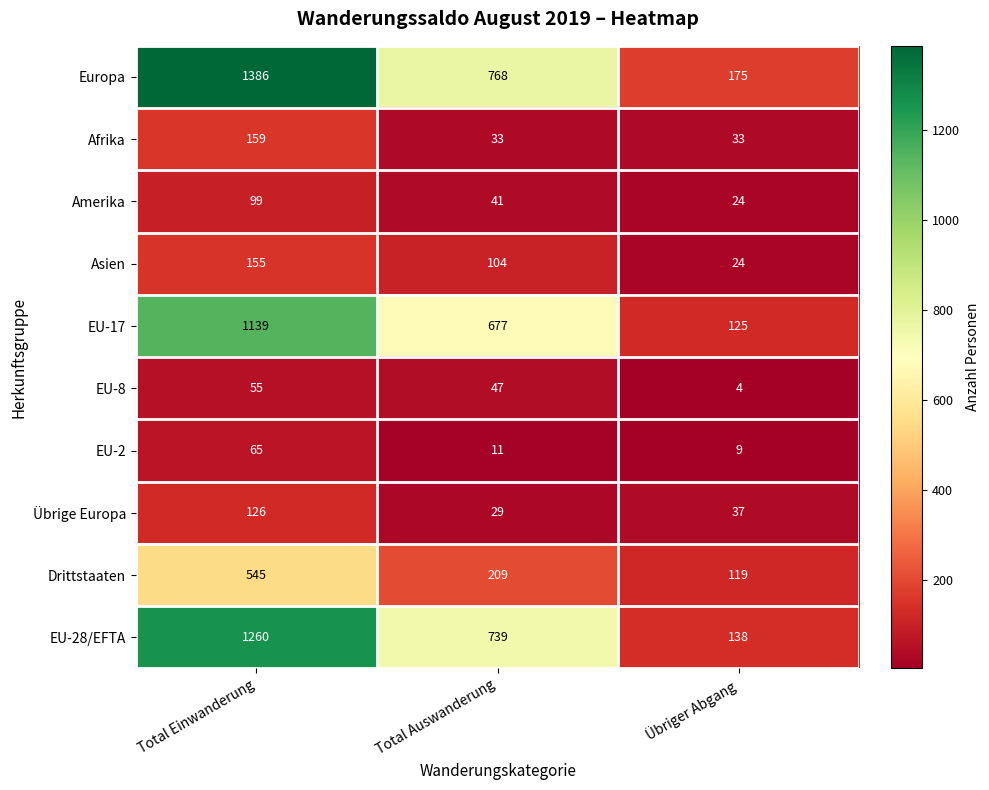

At which category does the chart reach its minimum across all series?

Übriger Abgang